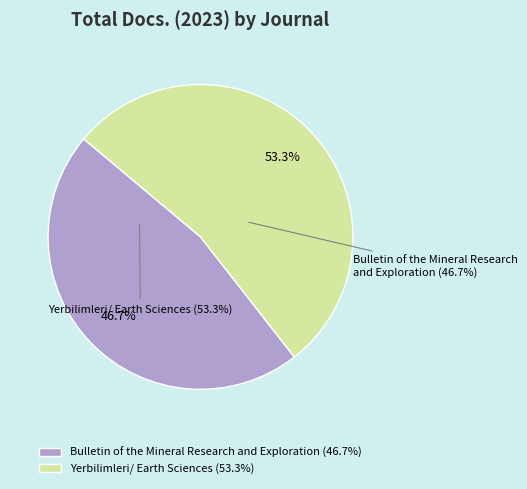

To the nearest percent, what is the average slice percentage?

50%